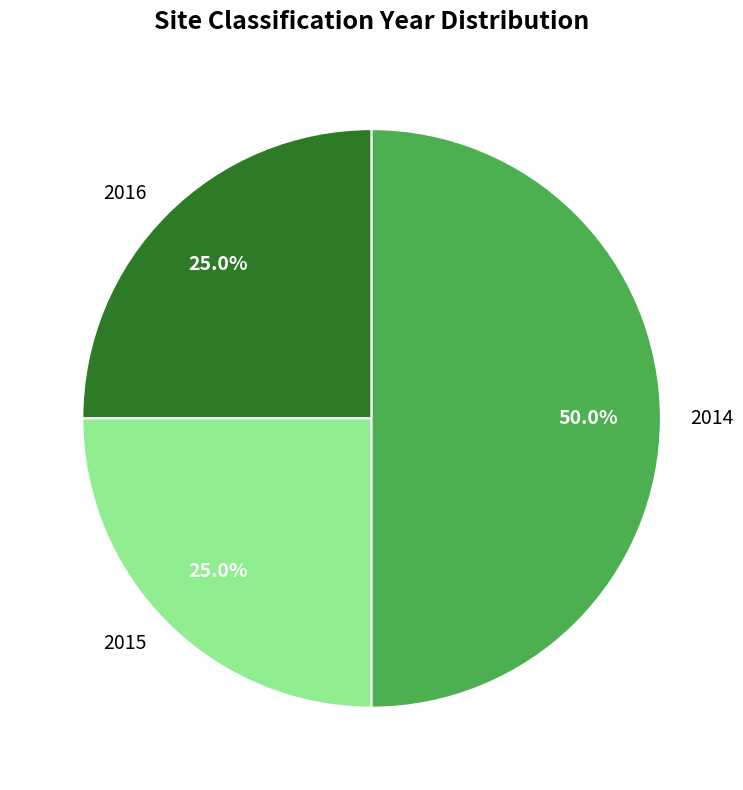

What percentage is NOT represented by 2016?

75.0%